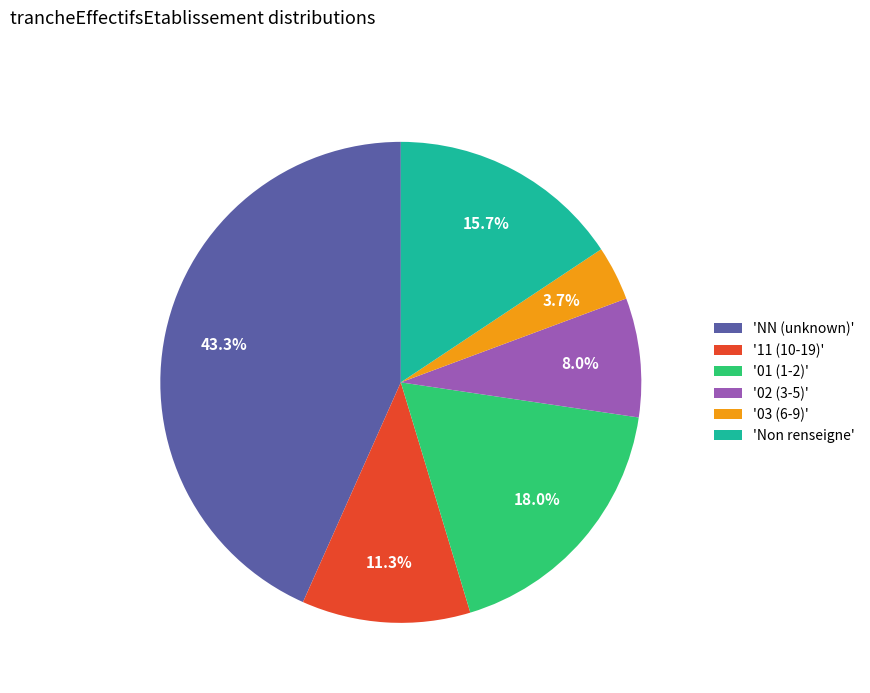

Is there a majority slice in this chart?

No